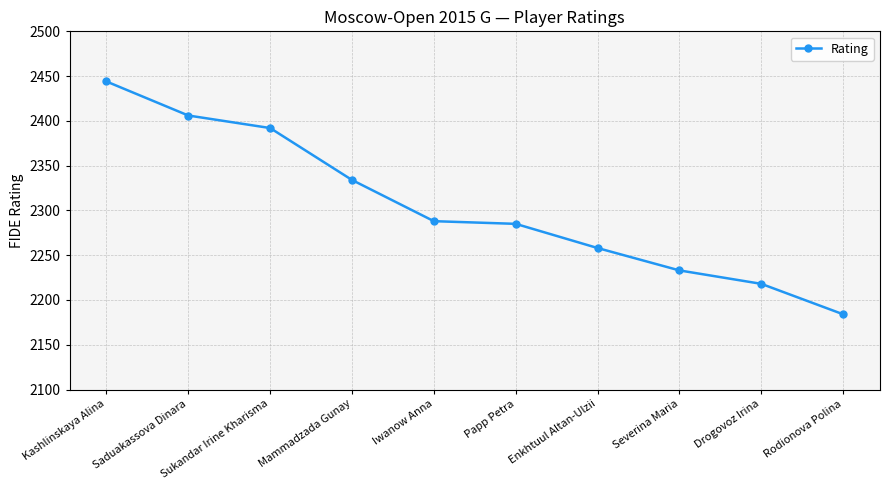

What value does the data have at Drogovoz Irina?

2218